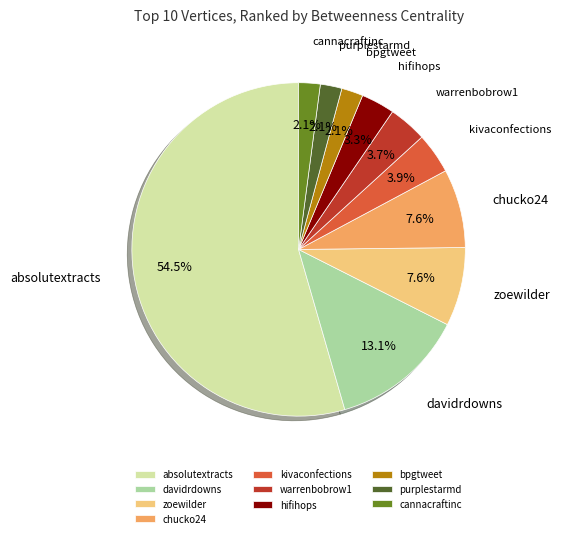

Does any single category account for the majority?

Yes